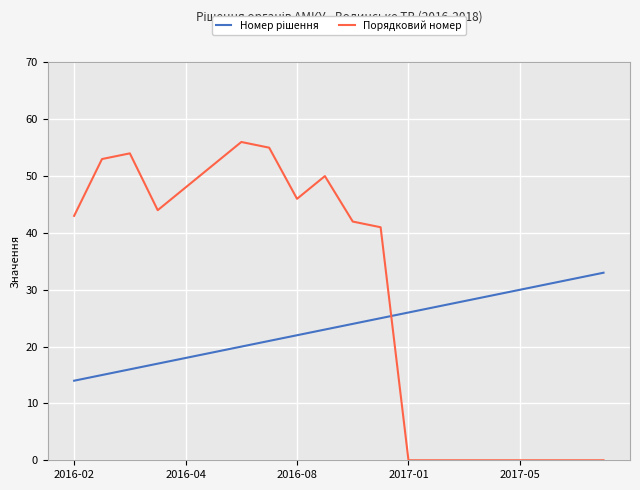

Which series has the largest total across all categories?

Порядковий номер